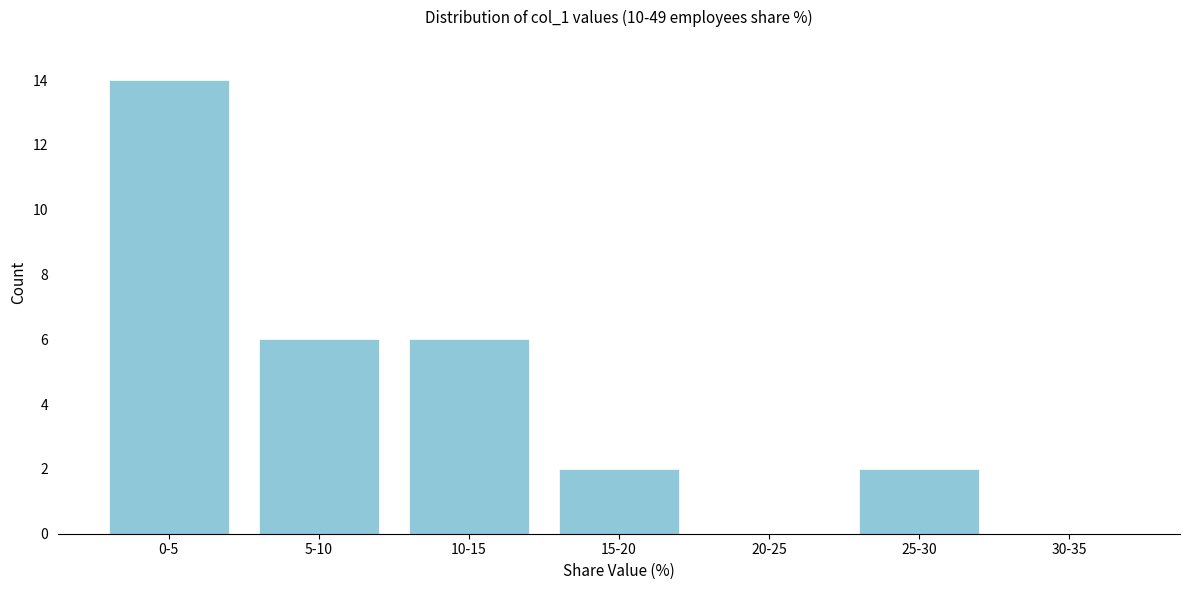

Reading right to left, transcribe all the data shown in this chart.

30-35=0	25-30=2	20-25=0	15-20=2	10-15=6	5-10=6	0-5=14